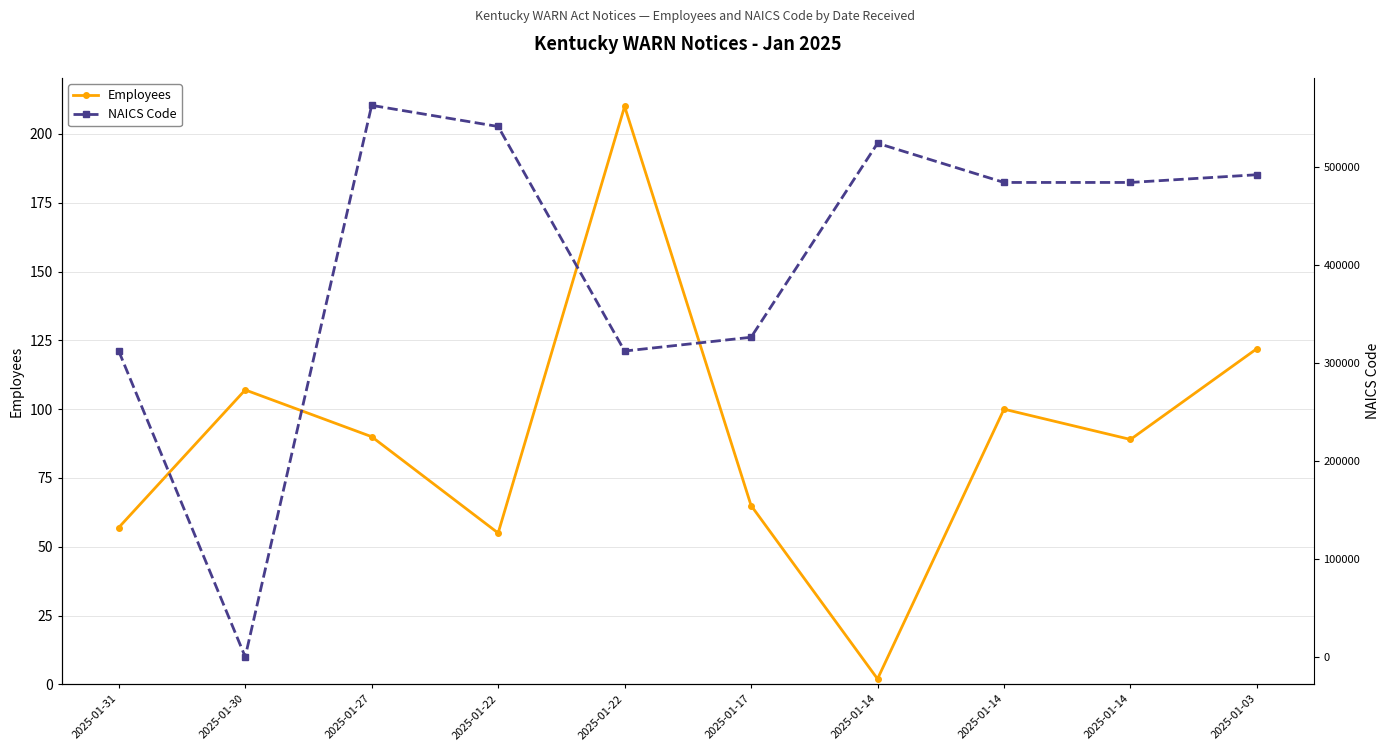

What is the sum of the Employees values at 2025-01-03 and 2025-01-30?

229